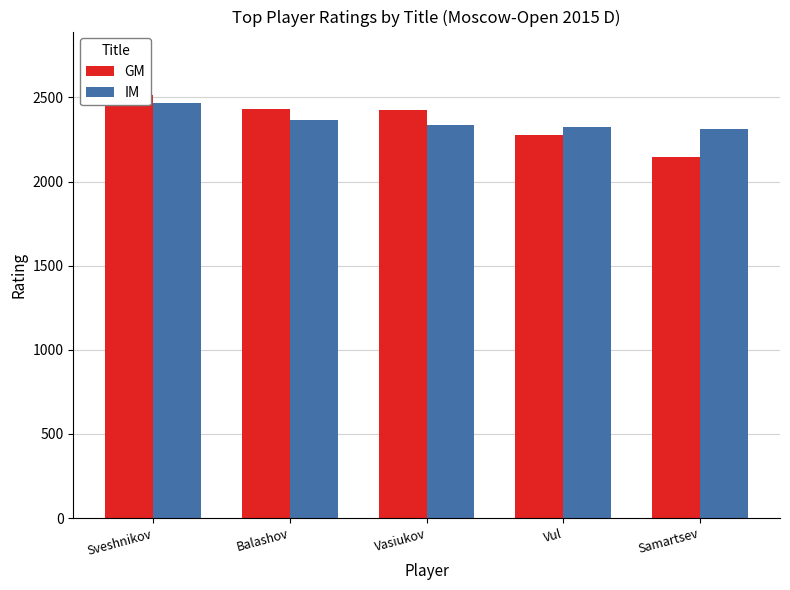

What is the difference between the second highest and second lowest values in the IM series?

42